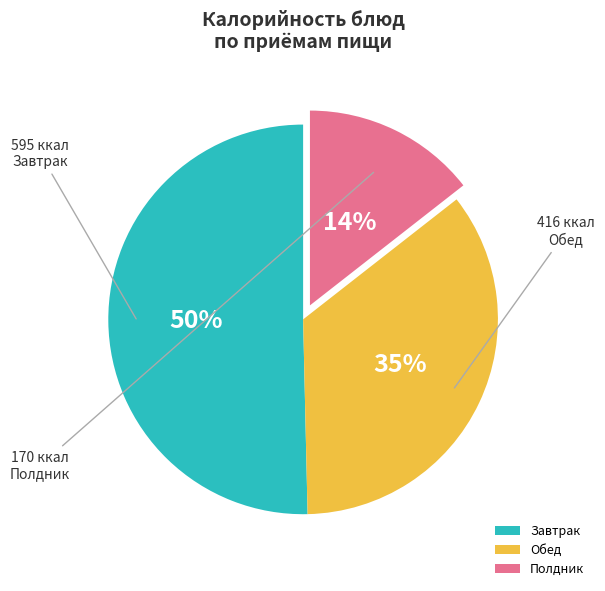

Which category has the smallest portion of the pie?

Полдник